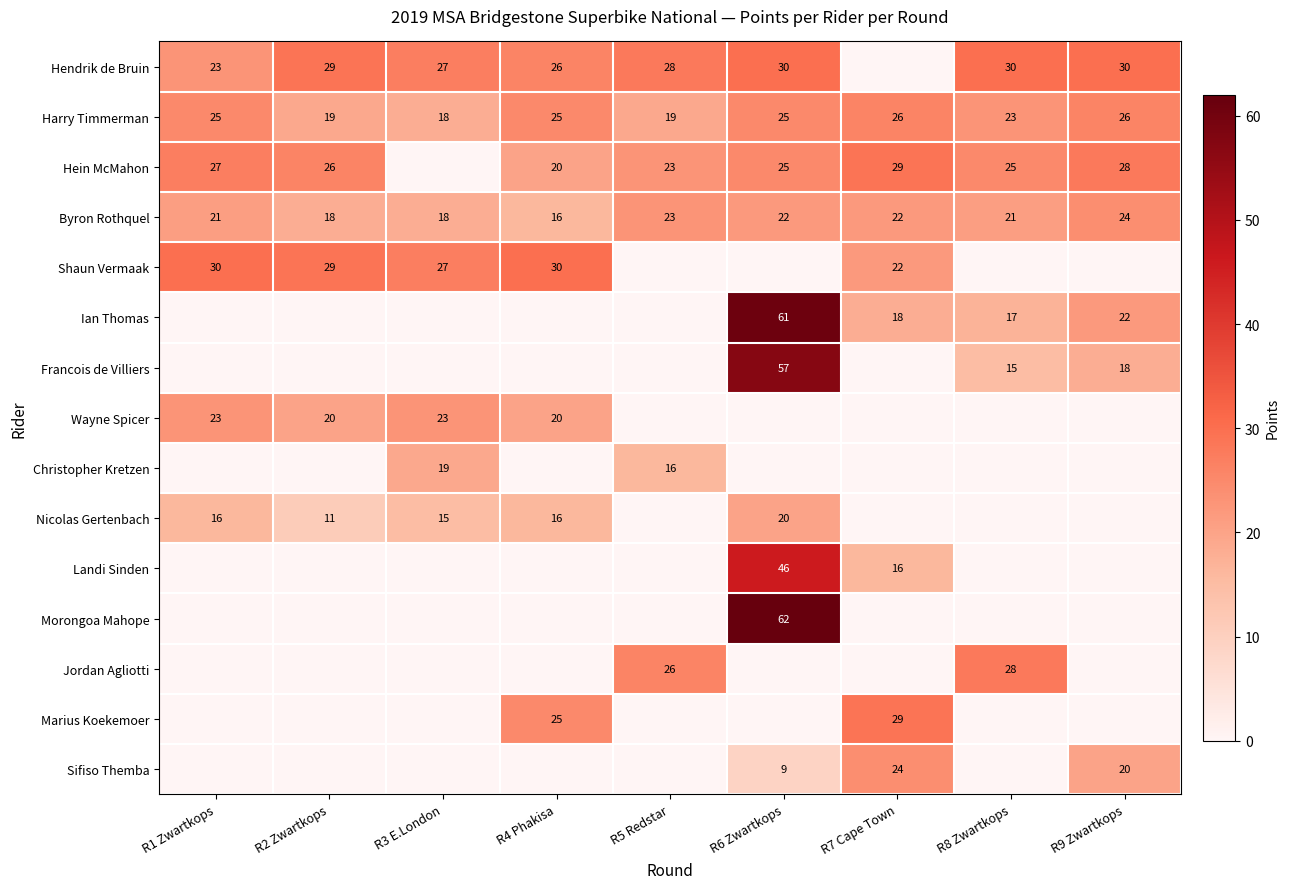

Which has a higher value, R5 Redstar or R8 Zwartkops?

R8 Zwartkops